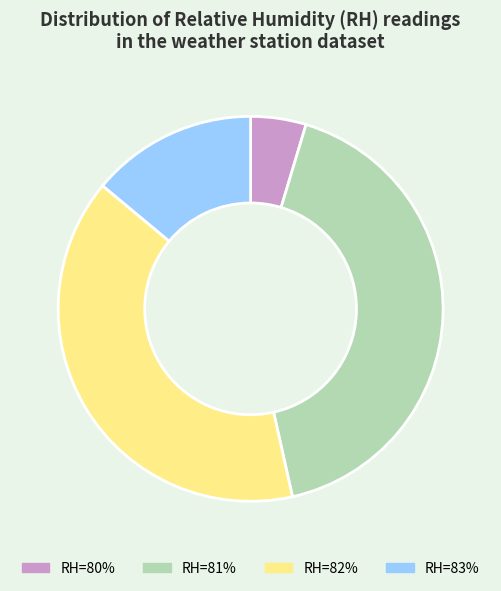

Count the number of slices in the pie.

4